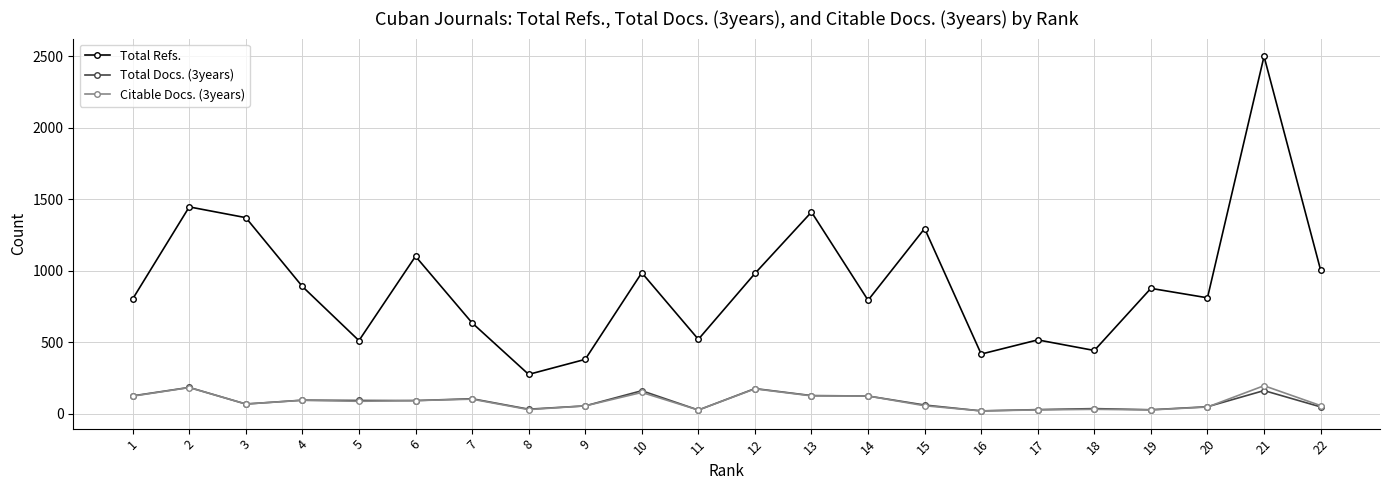

Which series changed the most between 8 and 15?

Total Refs.